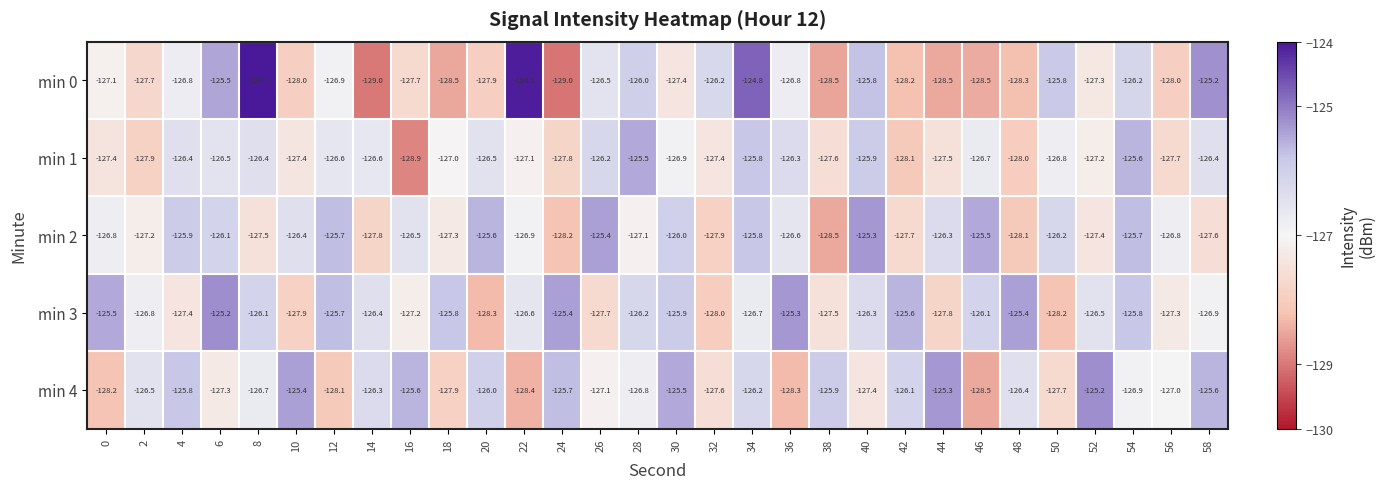

Where is min 0 nearest to the value -126?

28